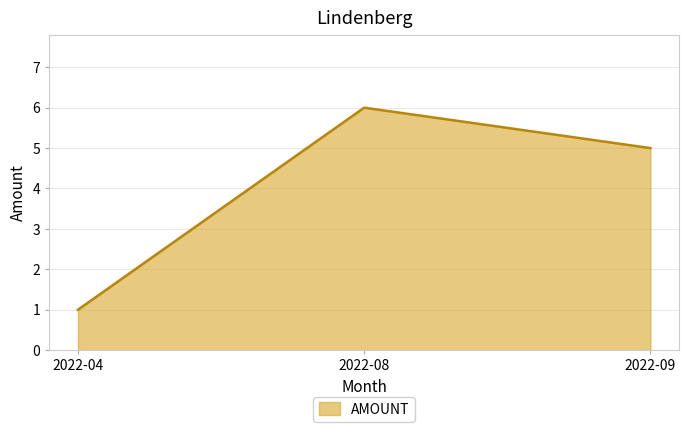

Which category has the lowest value across all series?

2022-04